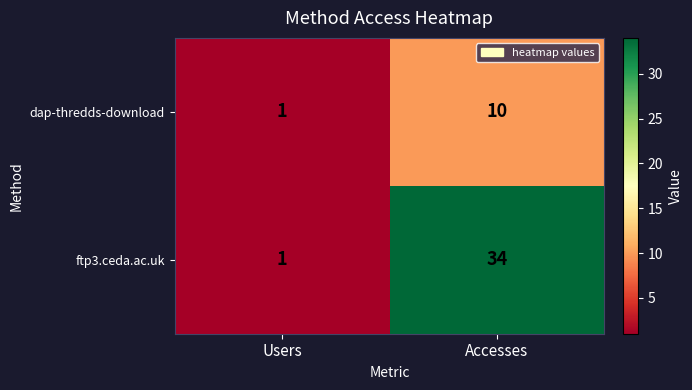

At which label is dap-thredds-download closest to 5?

Users